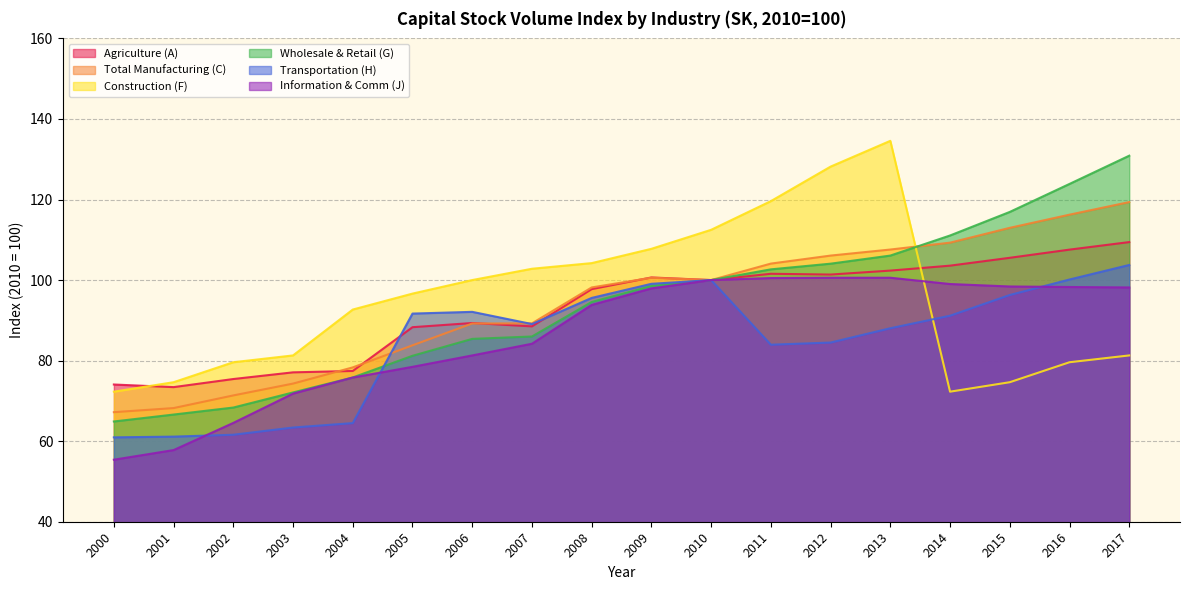

How many intersections are there between Agriculture (A) and Construction (F)?

2